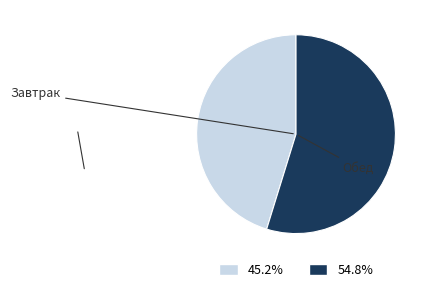

Is there any slice that represents more than half of the pie?

Yes